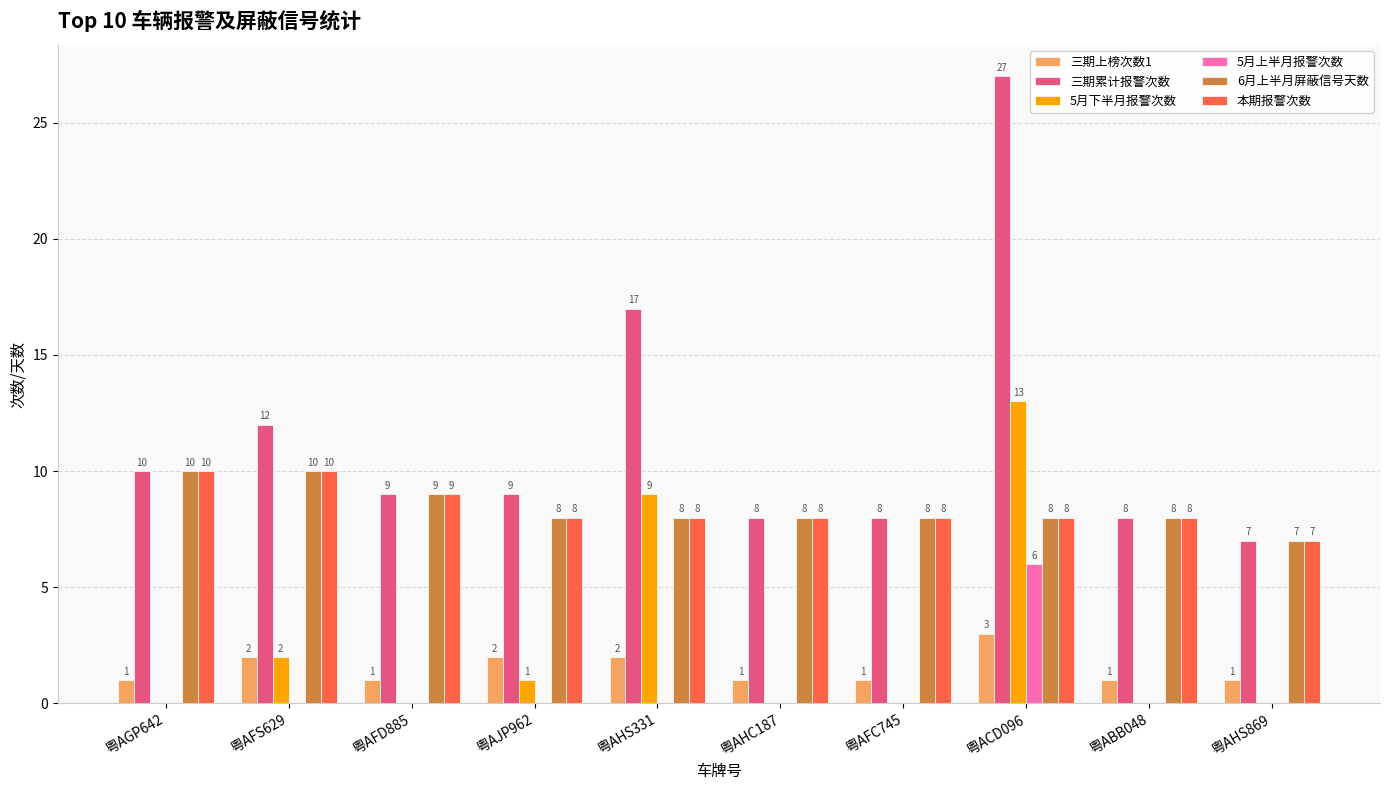

What is the total value across all series at 粤AHC187?

25